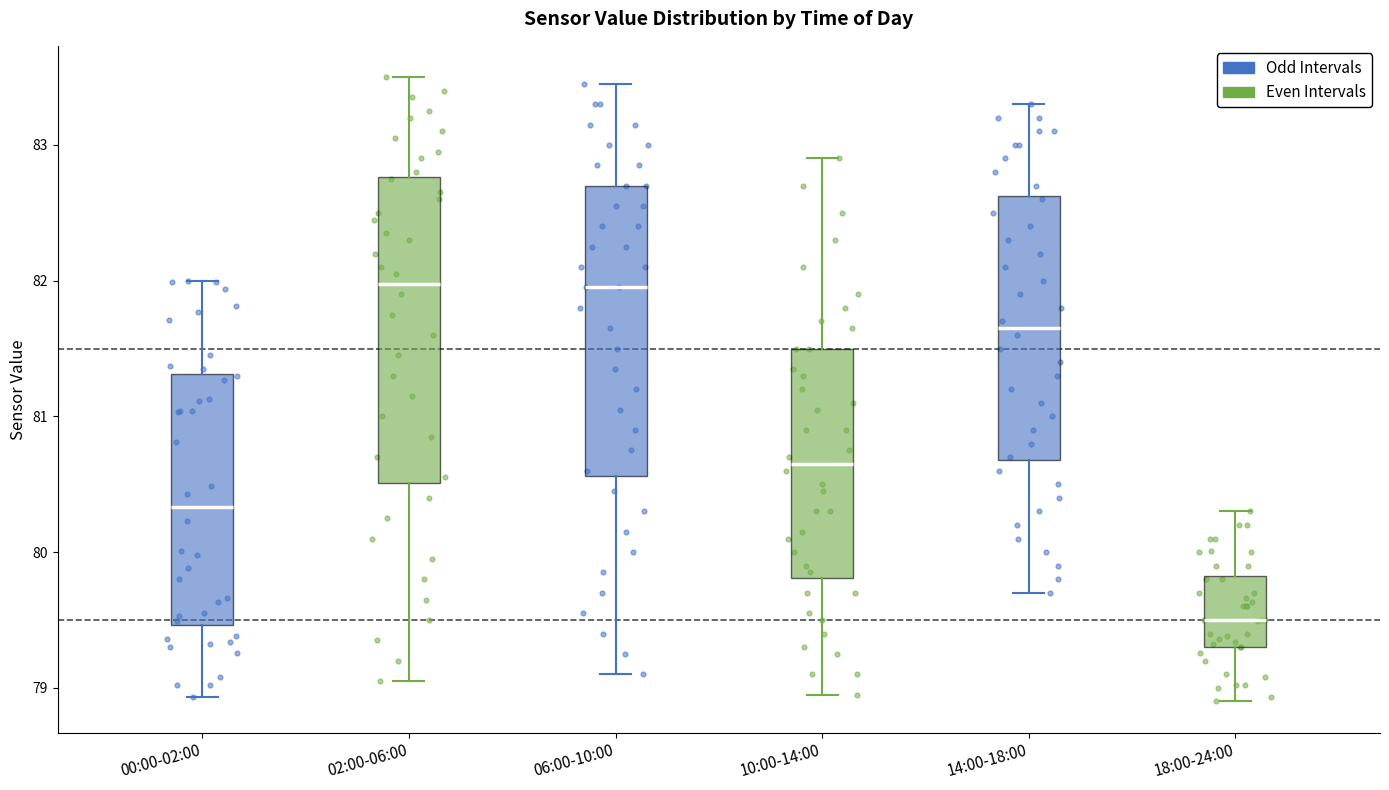

Reading left to right, read every box against the y-axis: the position of its median line, the range the box covers, and the ends of its whiskers. The values are not printed on the chart, so give them approximately, as read against the axis.

00:00-02:00: median 80.3, box 79.5 to 81.3, whiskers 78.9 to 82.0
02:00-06:00: median 82.0, box 80.5 to 82.8, whiskers 79.1 to 83.5
06:00-10:00: median 82.0, box 80.6 to 82.7, whiskers 79.1 to 83.5
10:00-14:00: median 80.7, box 79.8 to 81.5, whiskers 79.0 to 82.9
14:00-18:00: median 81.7, box 80.7 to 82.6, whiskers 79.7 to 83.3
18:00-24:00: median 79.5, box 79.3 to 79.8, whiskers 78.9 to 80.3